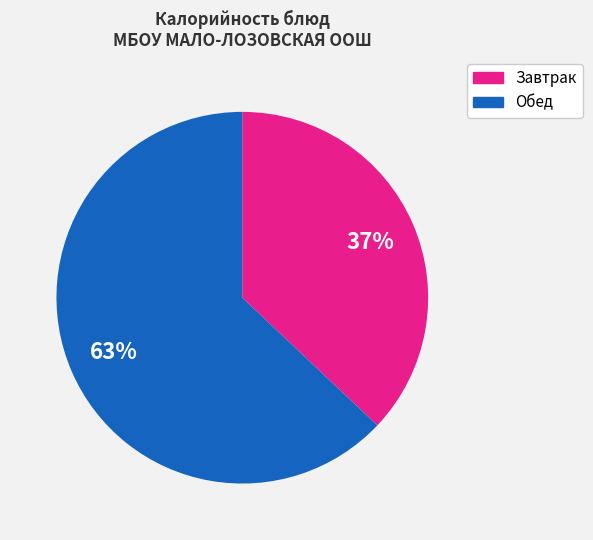

Count the number of slices in the pie.

2